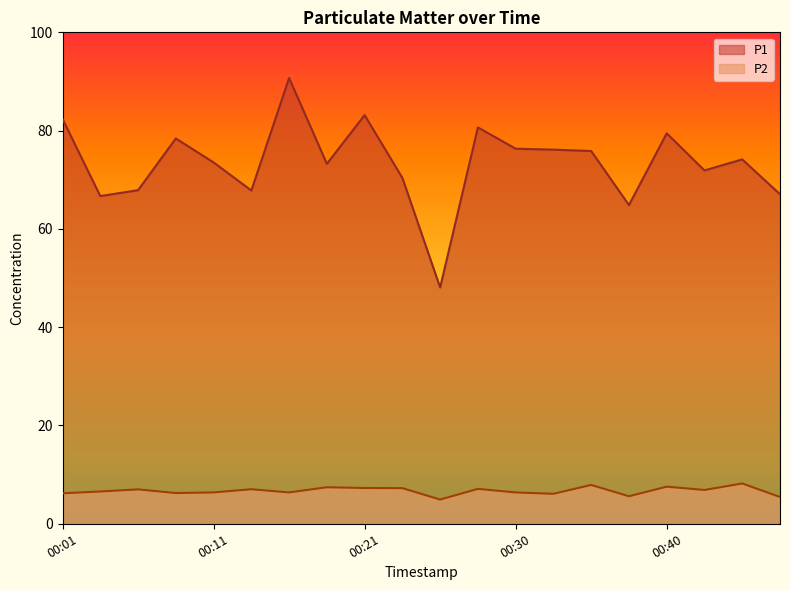

Does the chart display data point markers on the line(s)?

No